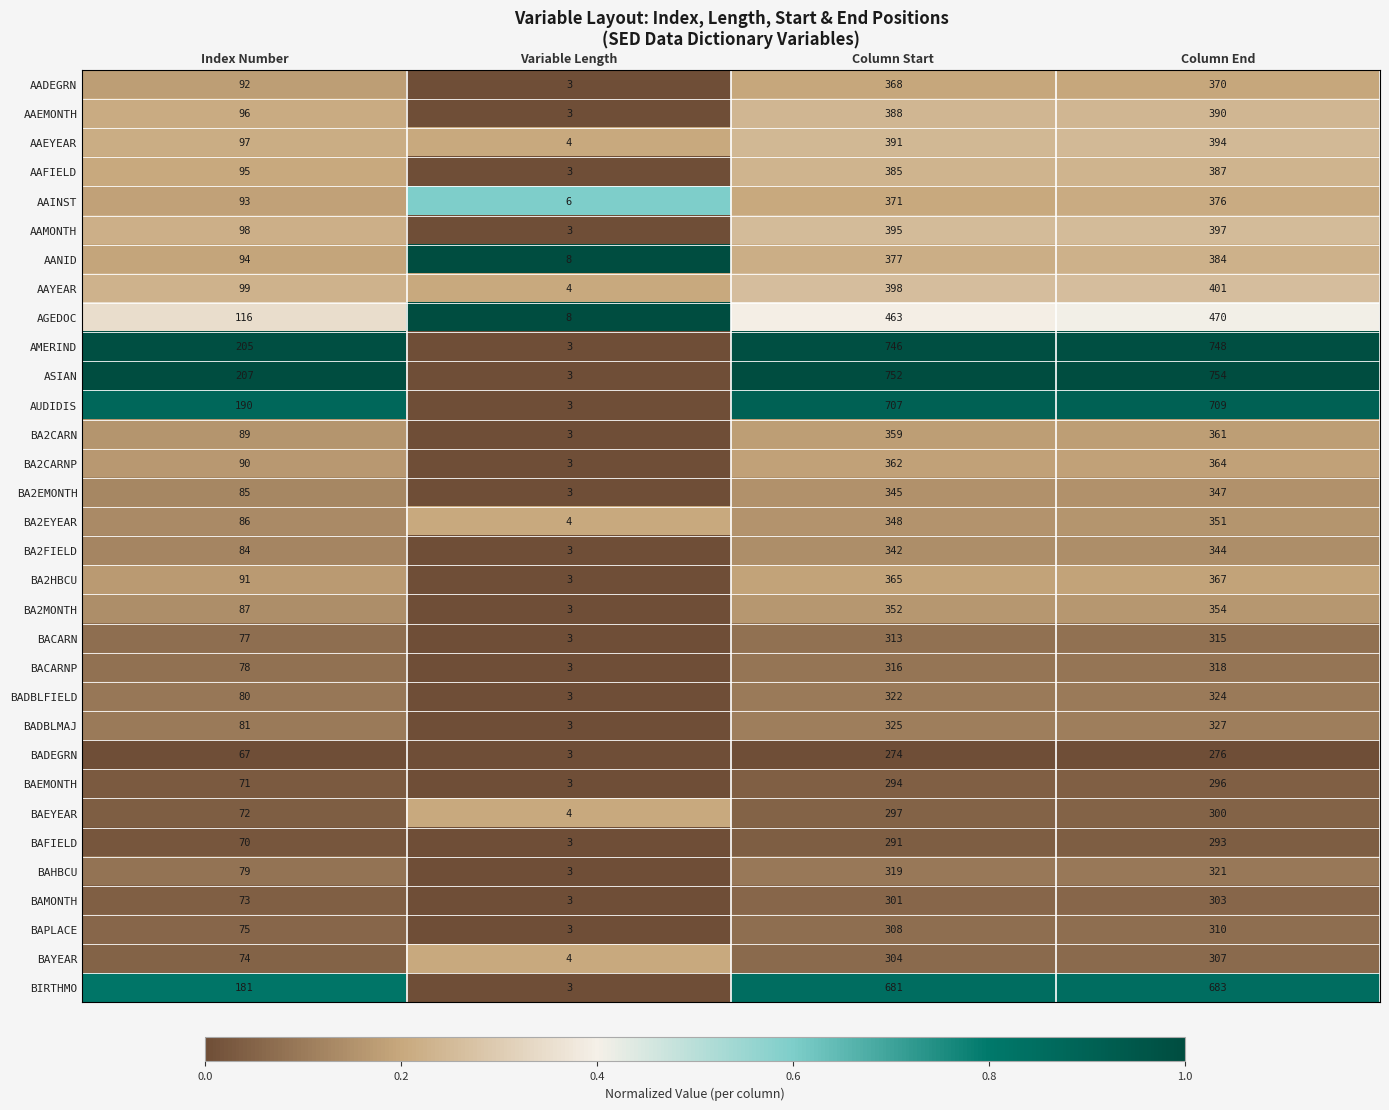

What is the approximate value of BA2HBCU at Column End, to the nearest 50?

350